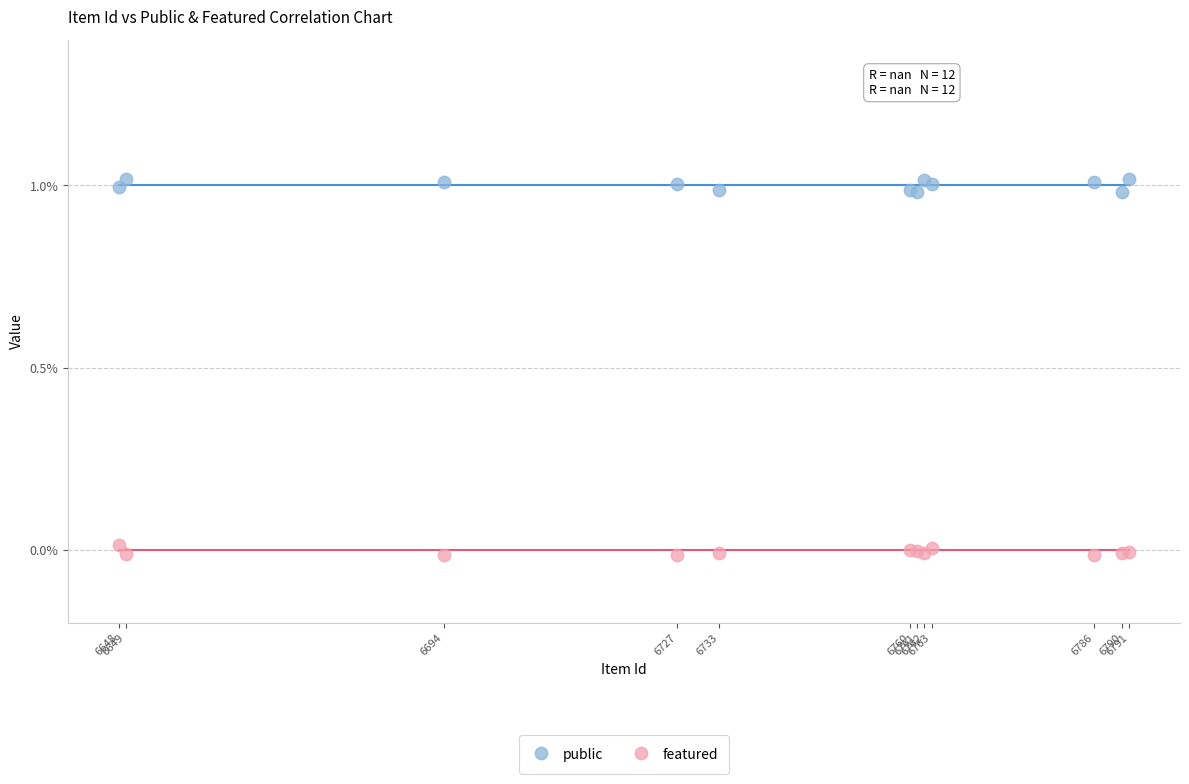

What are all the series names shown in the legend?

public, featured